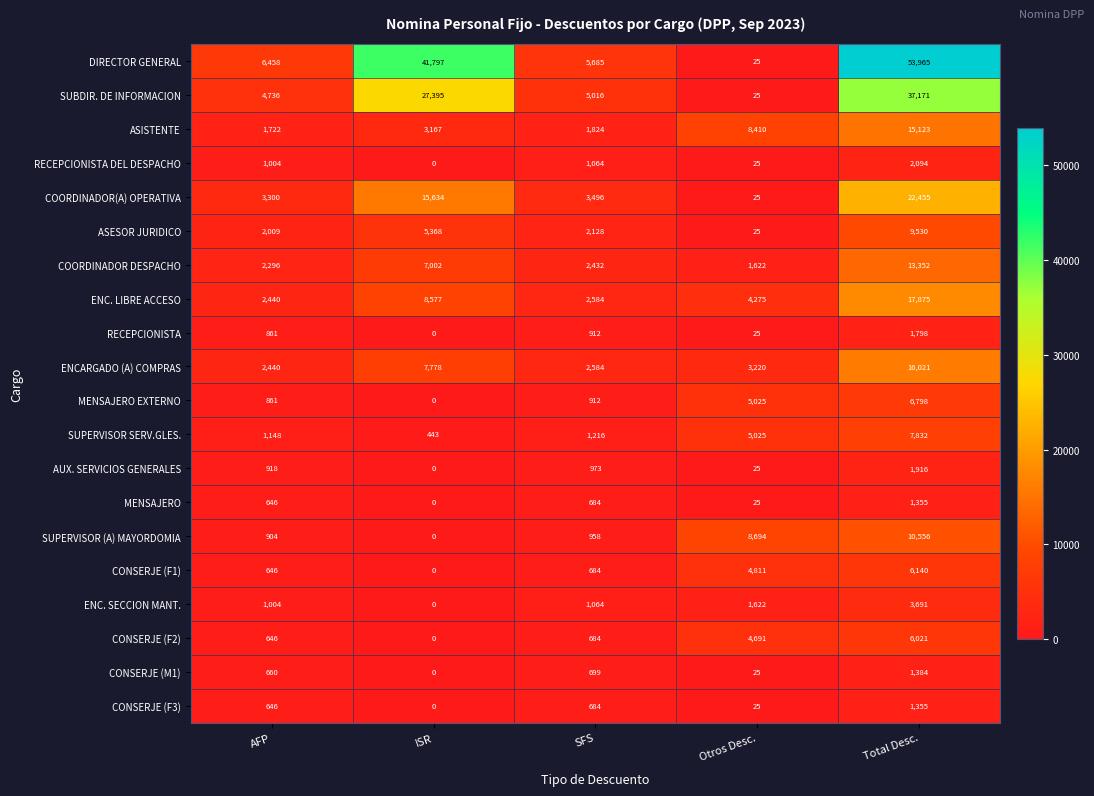

Where is MENSAJERO EXTERNO nearest to the value 3399?

Otros Desc.